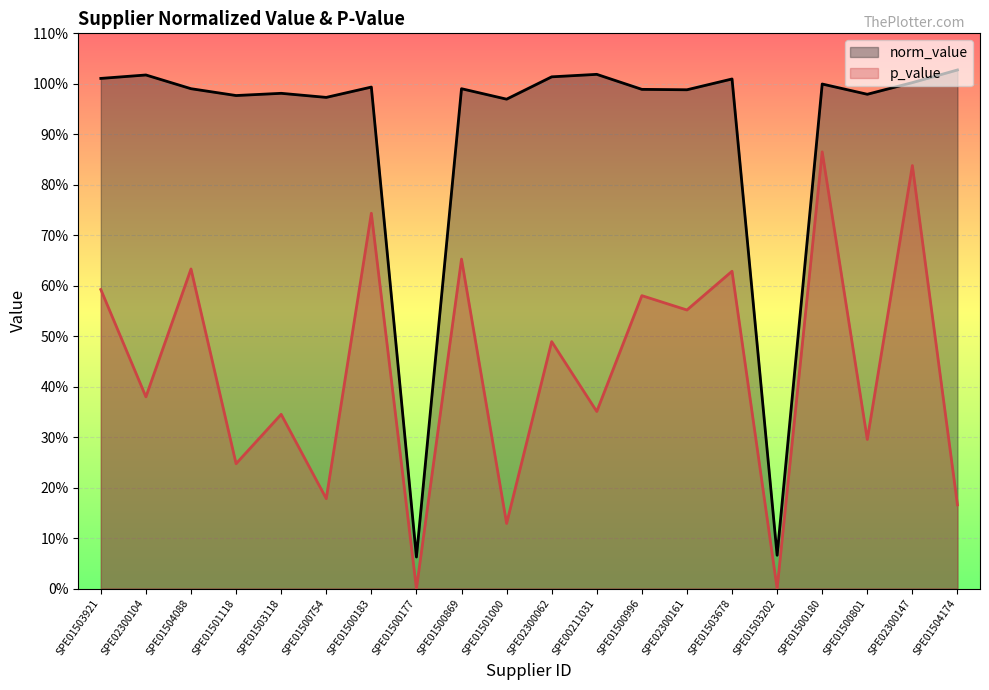

At how many categories does at least one series exceed 0?

20